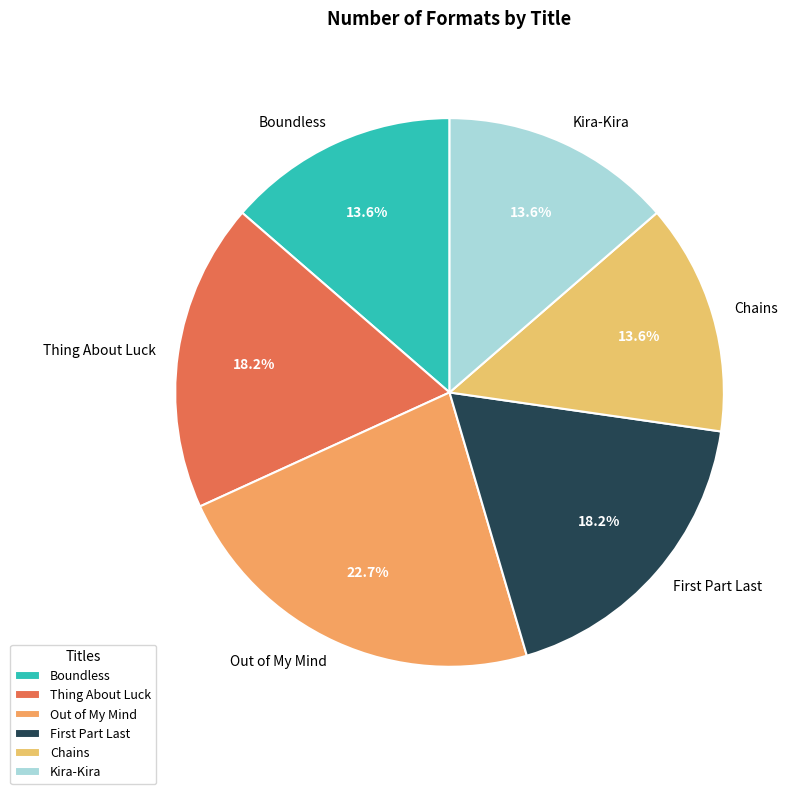

To the nearest percent, what is the difference between the largest and smallest slice percentages?

9%